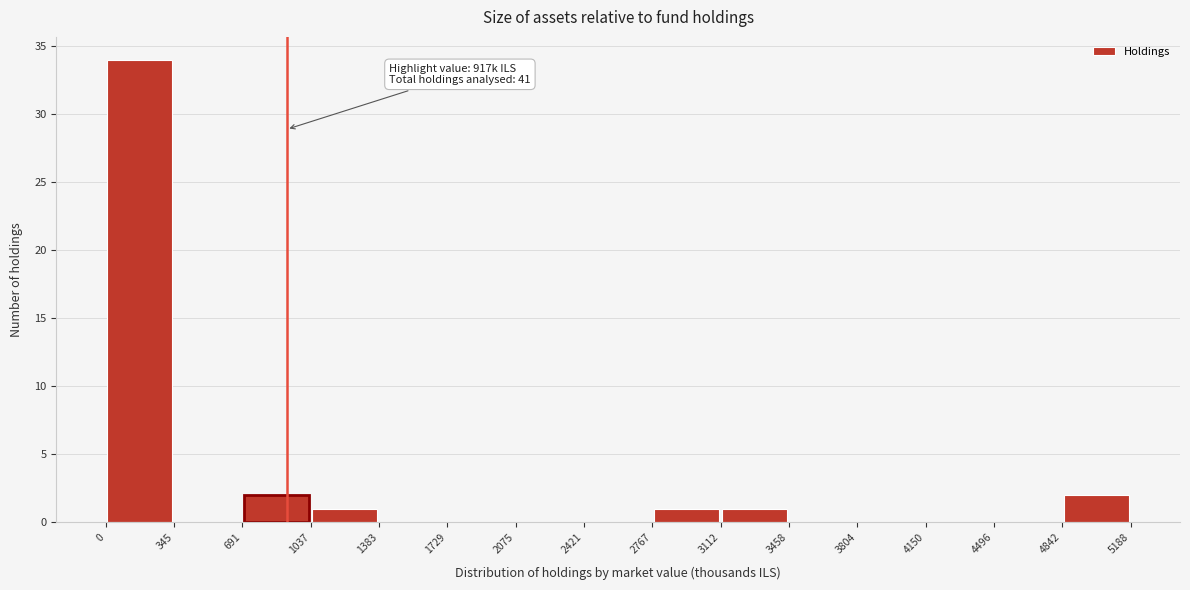

Over which range of the x-axis is the bar tallest?

0 to 345